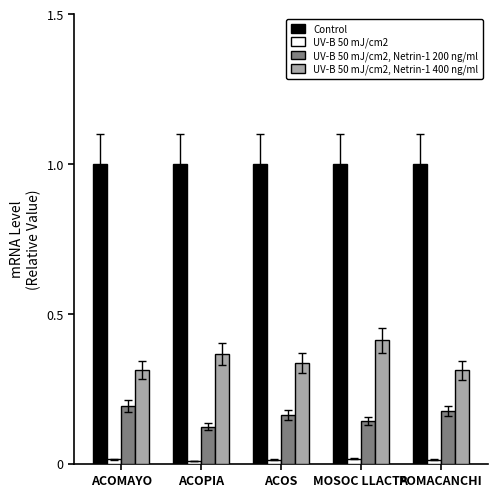

What is the sum of all UV-B 50 mJ/cm2, Netrin-1 200 ng/ml values?

0.8